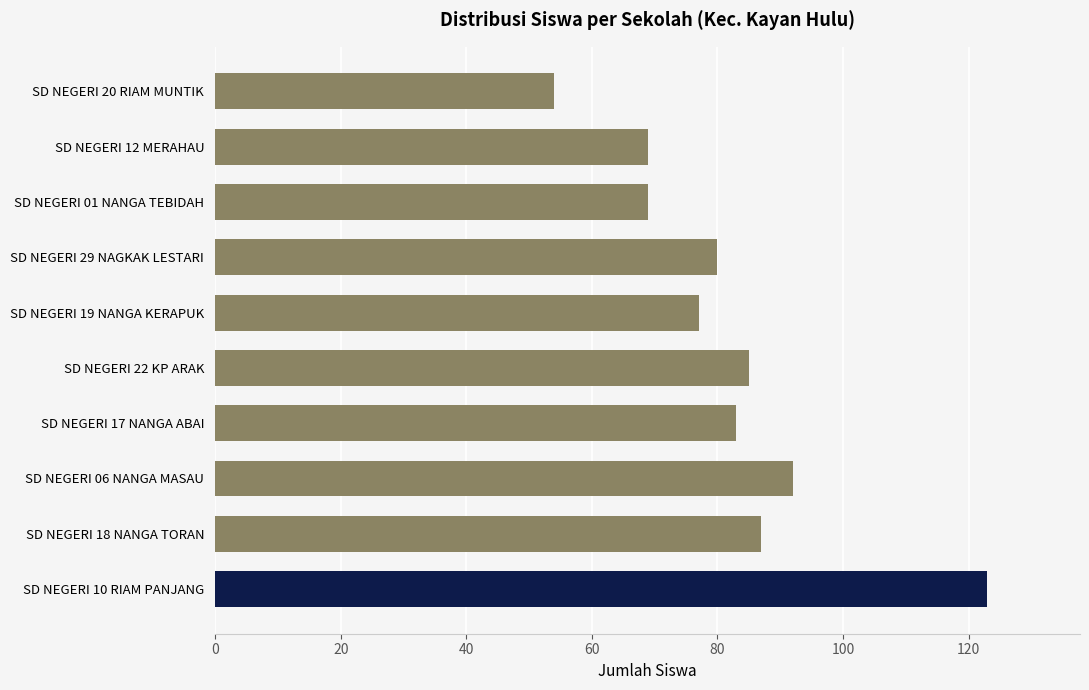

Which category has the highest value across all series?

SD NEGERI 10 RIAM PANJANG